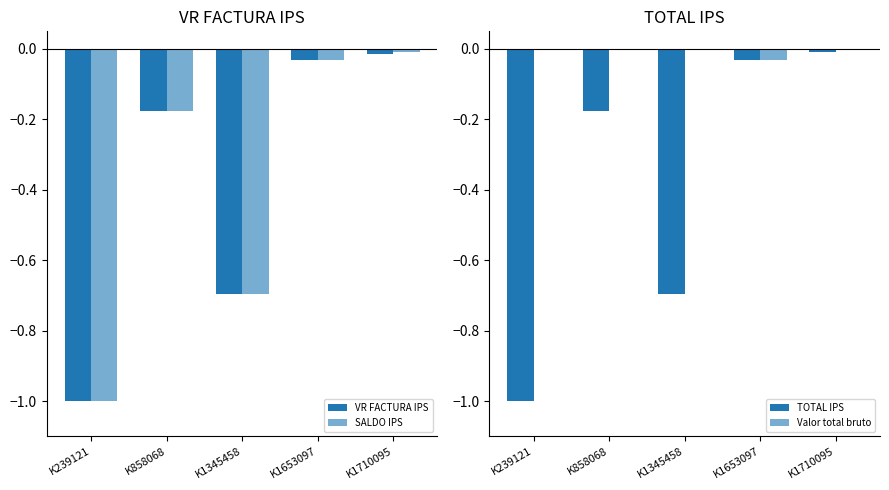

What is the smallest value displayed?

-1.0